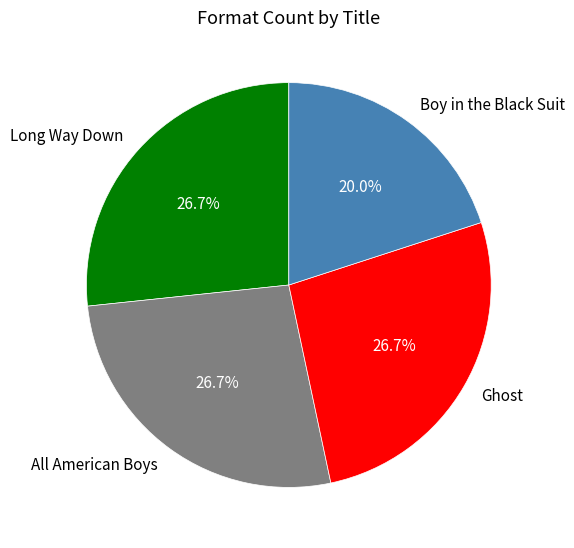

To the nearest percent, what is the difference between the Long Way Down and Boy in the Black Suit slice percentages?

7%